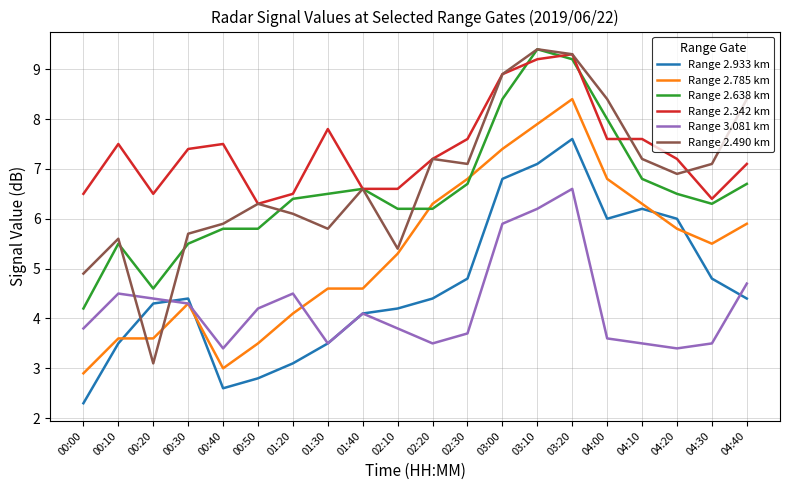

How many lines are shown in the chart?

6